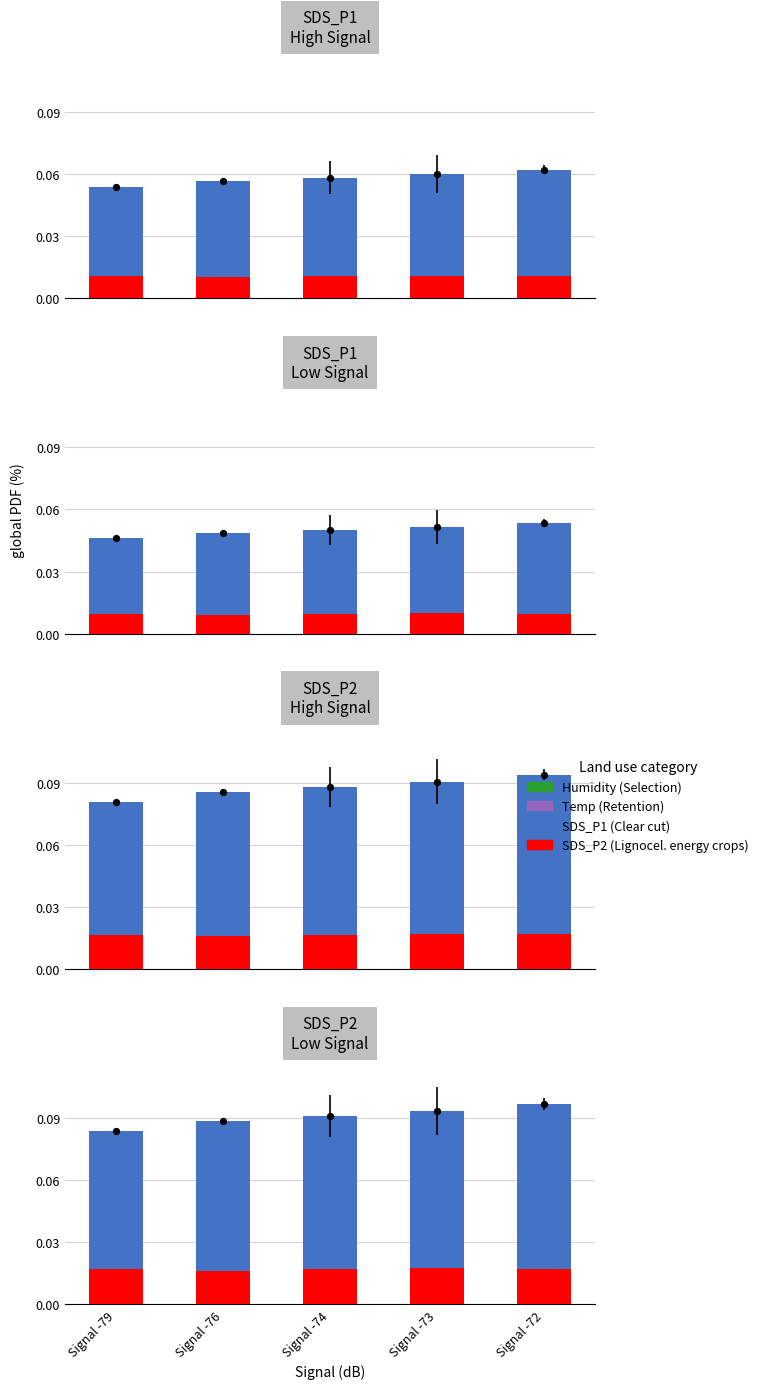

Which series contains the lowest Y value?

SDS_P2 (Lignocel.)